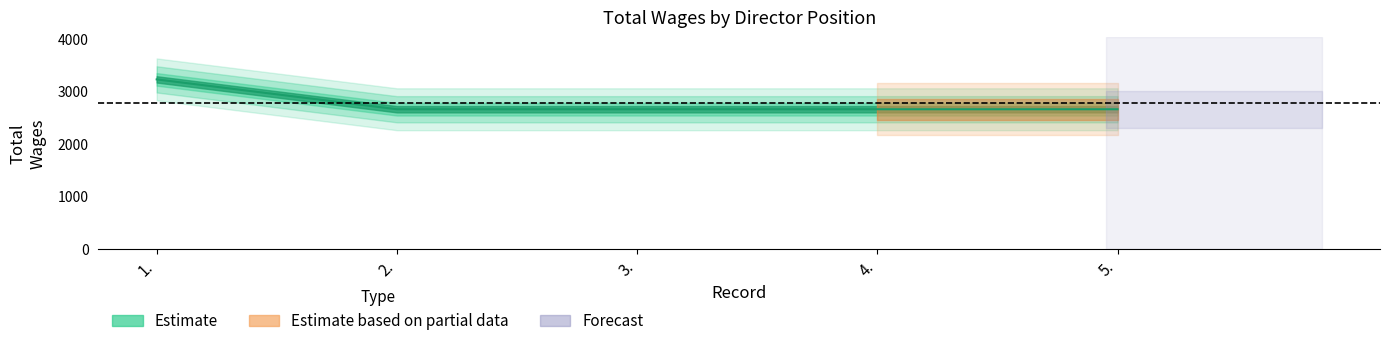

What is the label of the 5th point from the right?

1.